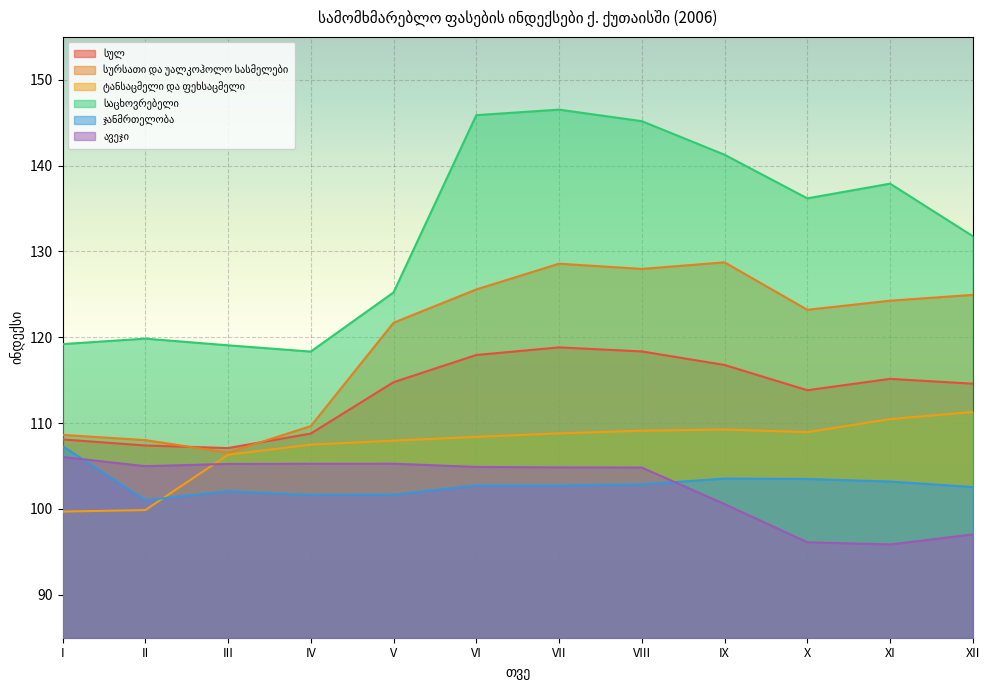

What is the sum of the ტანსაცმელი და ფეხსაცმელი values at XII and X?

220.3